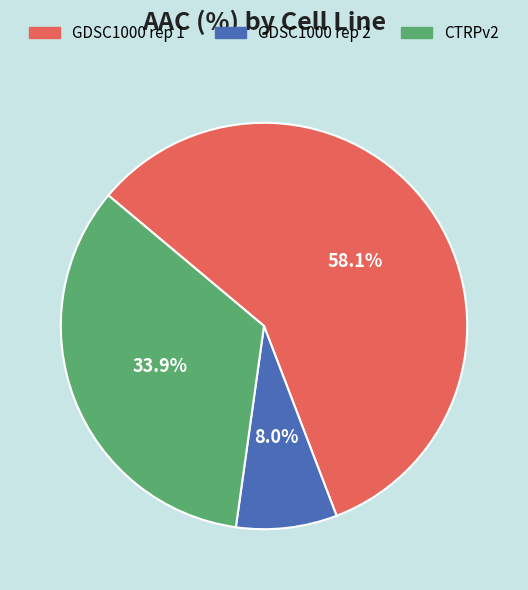

To the nearest percent, what percentage of the pie is GDSC1000 rep 1?

58%